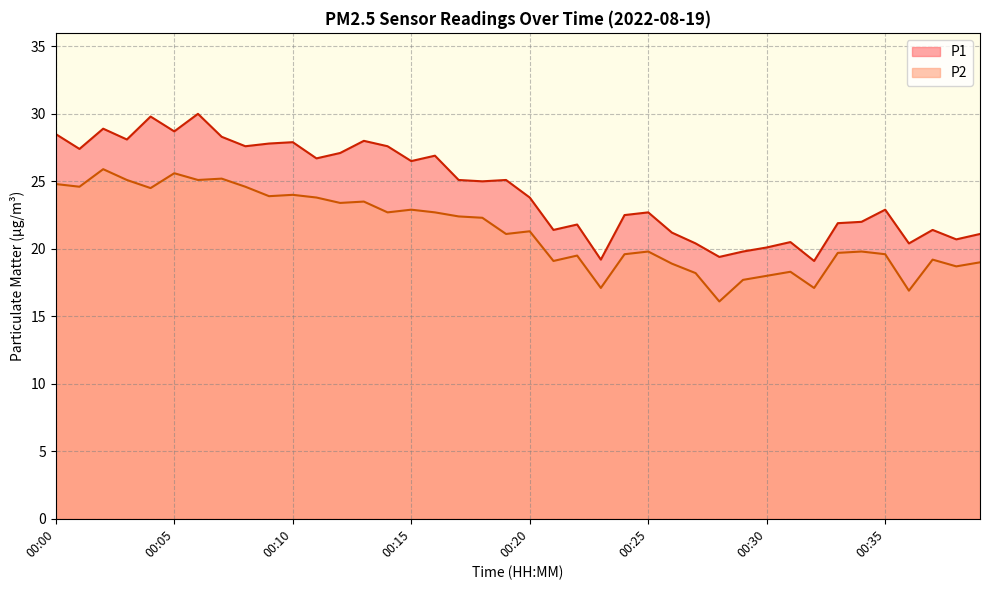

True or false: P2 and P1 intersect in this chart.

False